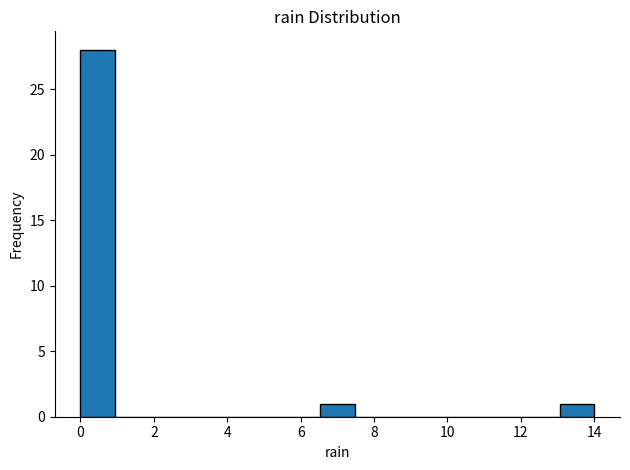

What is the height of the bar covering 13.0 to 14.0 on the x-axis? Neither the bar edges nor the heights are printed on the chart, so give them approximately, as read against the axes.

1